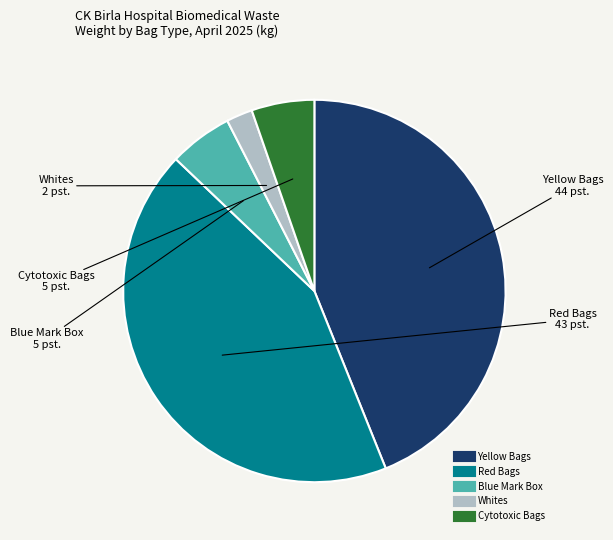

Approximately how many times larger is the value at Cytotoxic Bags compared to Yellow Bags?

0.1